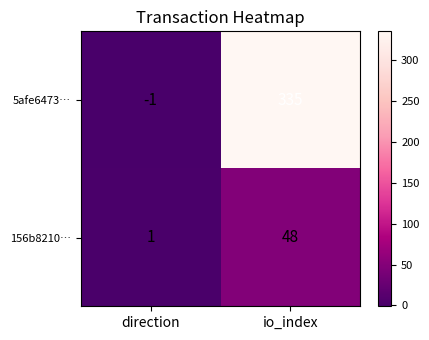

At which label is 156b8210… closest to 24?

direction